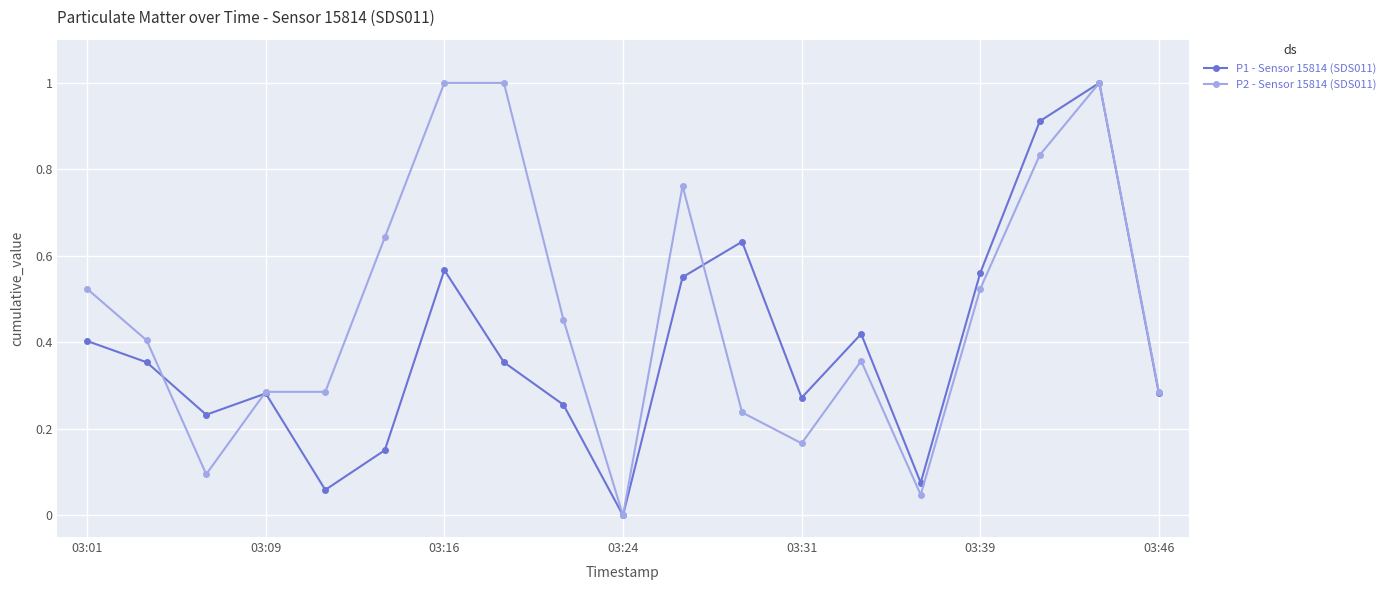

What is the maximum value for P1 - Sensor 15814 (SDS011)?

1.0